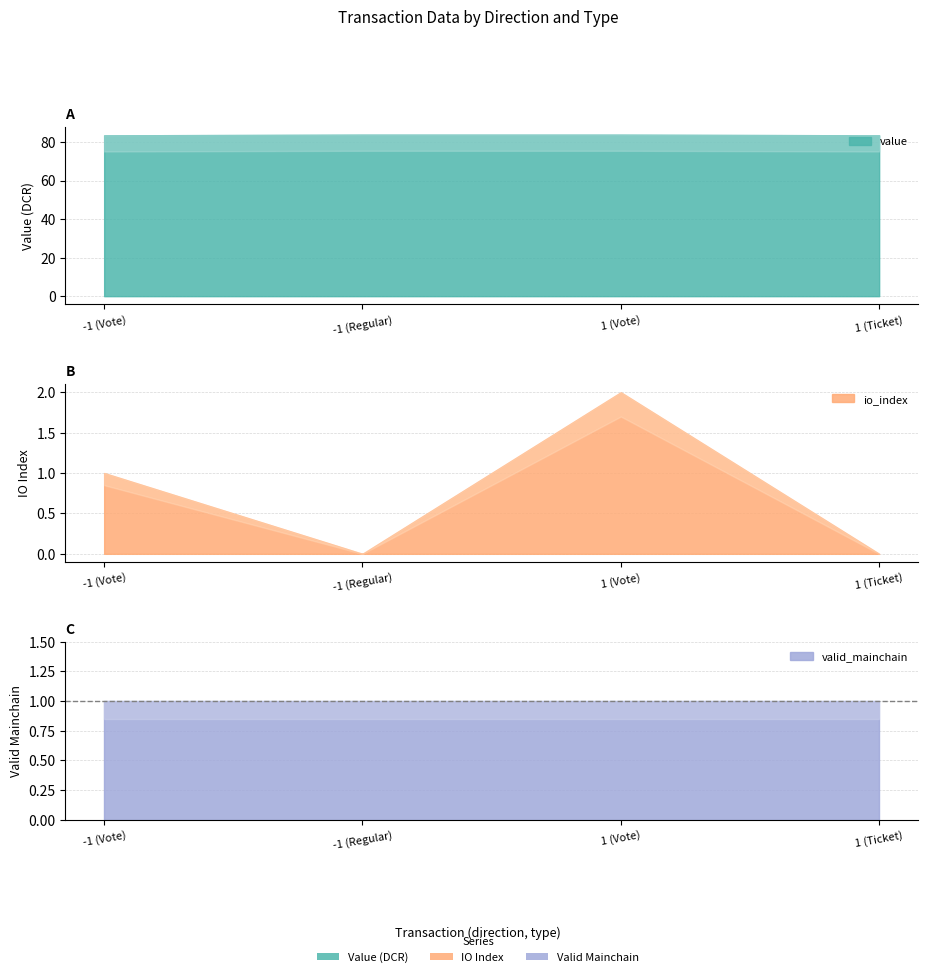

How many intersections are there between io_index and valid_mainchain?

2